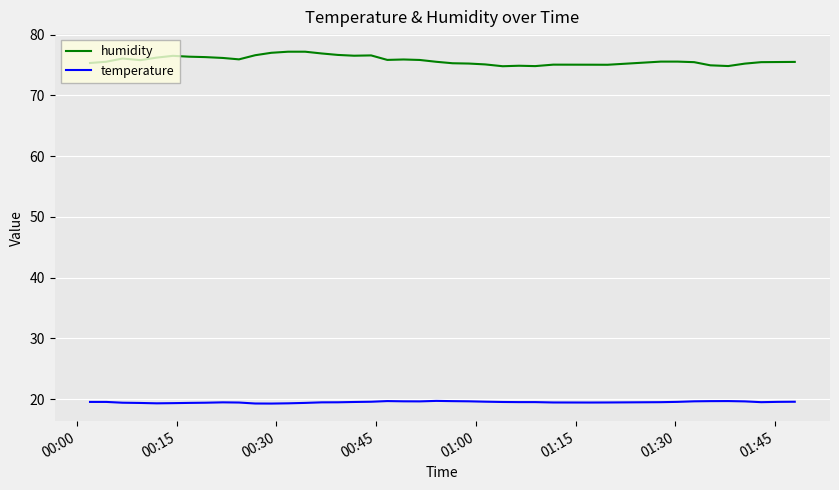

What are all the series names shown in the legend?

humidity, temperature